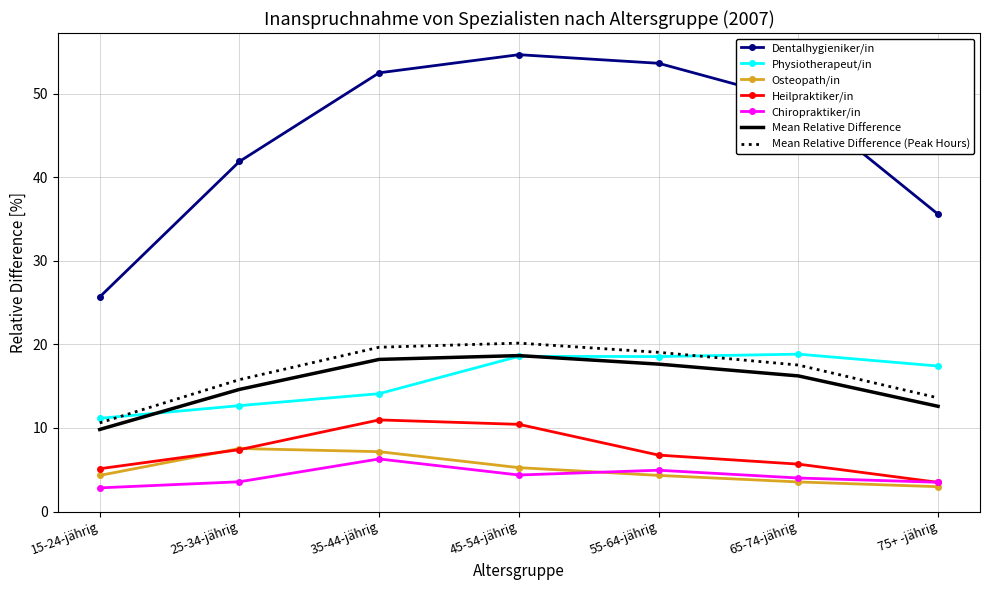

Is it true that Physiotherapeut/in equals 12.7 at 25-34-jährig?

True